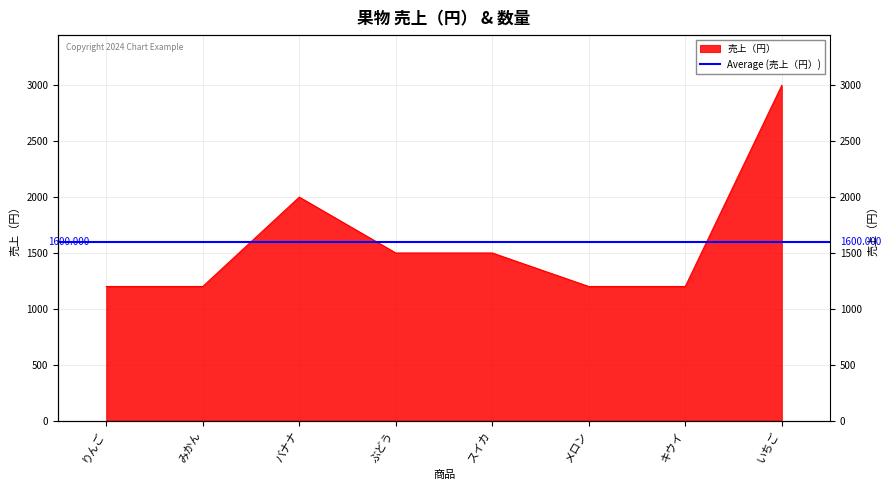

What is the label of the 2nd point from the left?

みかん